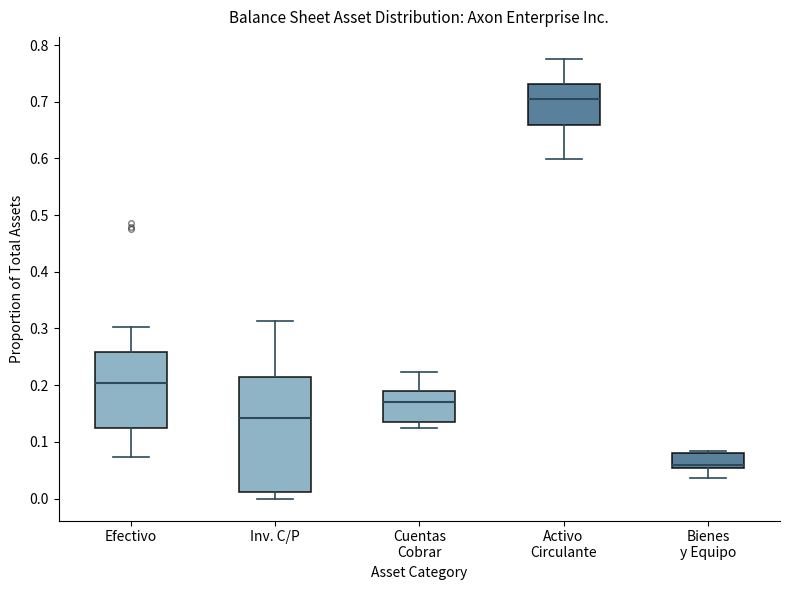

Reading left to right, transcribe this box plot: for each box, give where its median line is, the range the box spans, and where its two whiskers end, as read against the y-axis. The values are not printed on the chart, so give them approximately, as read against the axis.

Efectivo: median 0.20, box 0.12 to 0.26, whiskers 0.07 to 0.30
Inv. C/P: median 0.14, box 0.01 to 0.22, whiskers 0.00 to 0.31
Cuentas Cobrar: median 0.17, box 0.14 to 0.19, whiskers 0.13 to 0.22
Activo Circulante: median 0.71, box 0.66 to 0.73, whiskers 0.60 to 0.78
Bienes y Equipo: median 0.06, box 0.05 to 0.08, whiskers 0.04 to 0.08 (just above the box's upper edge)